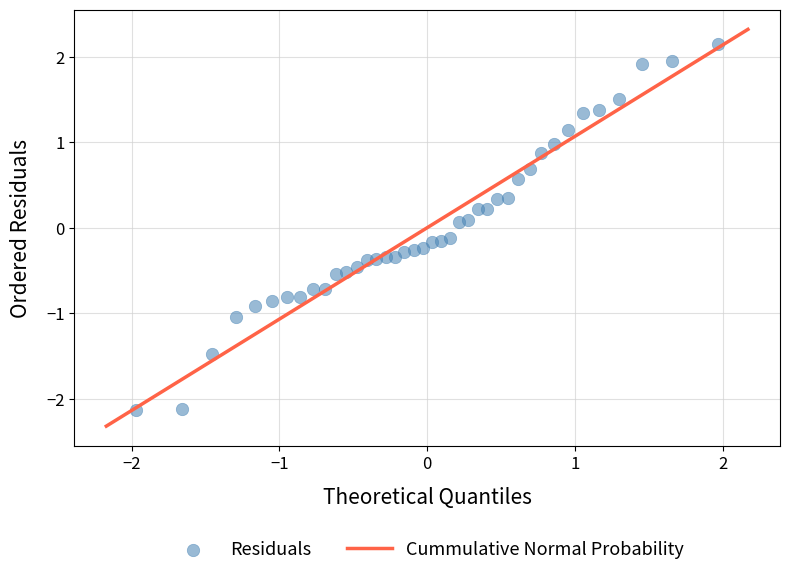

What is the range of X values (max minus min)?

3.9